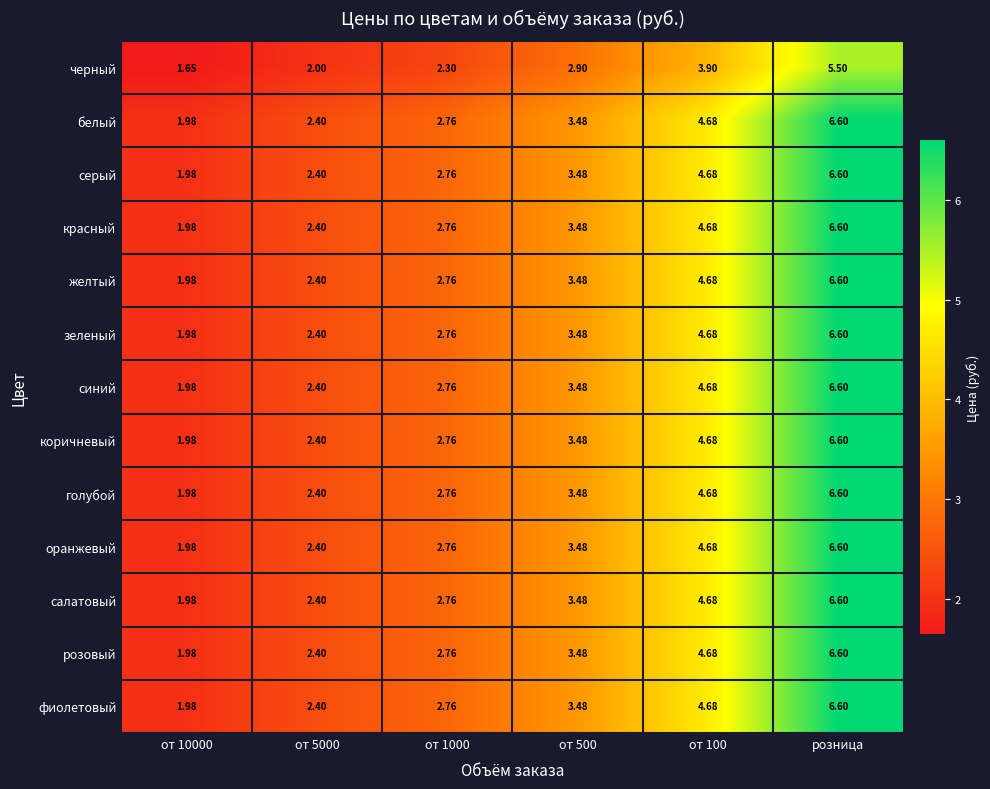

At which label does голубой reach its peak?

розница